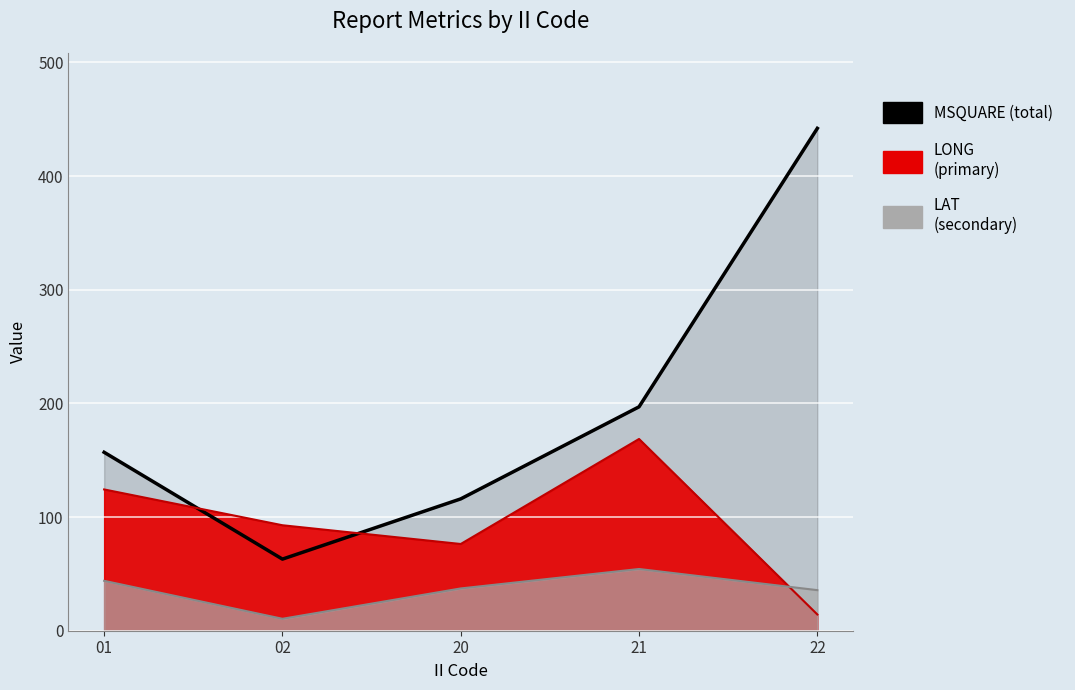

What is the difference between the second highest and second lowest values in the LONG series?

48.0